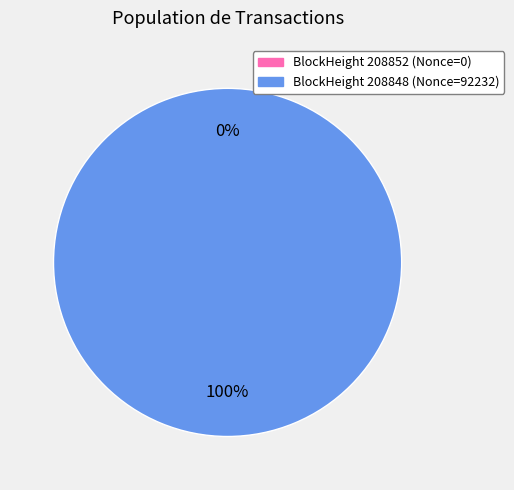

To the nearest percent, what is the difference between the 208852 and 208848 slice percentages?

100%